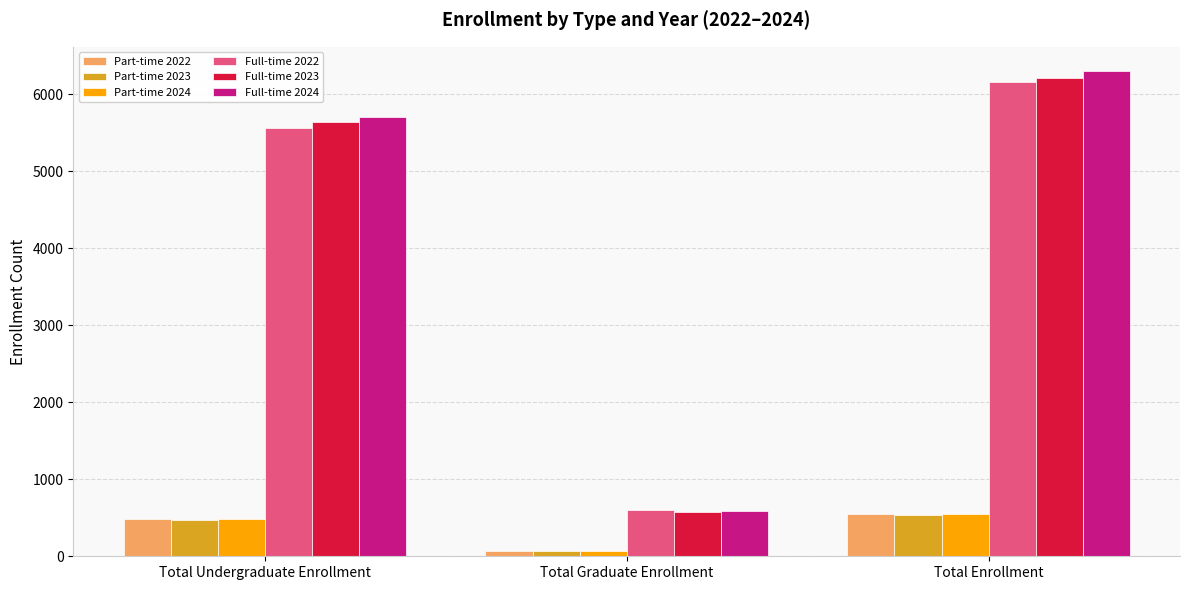

Read the Full-time 2024 value at Total Undergraduate Enrollment, to the nearest 100.

5700